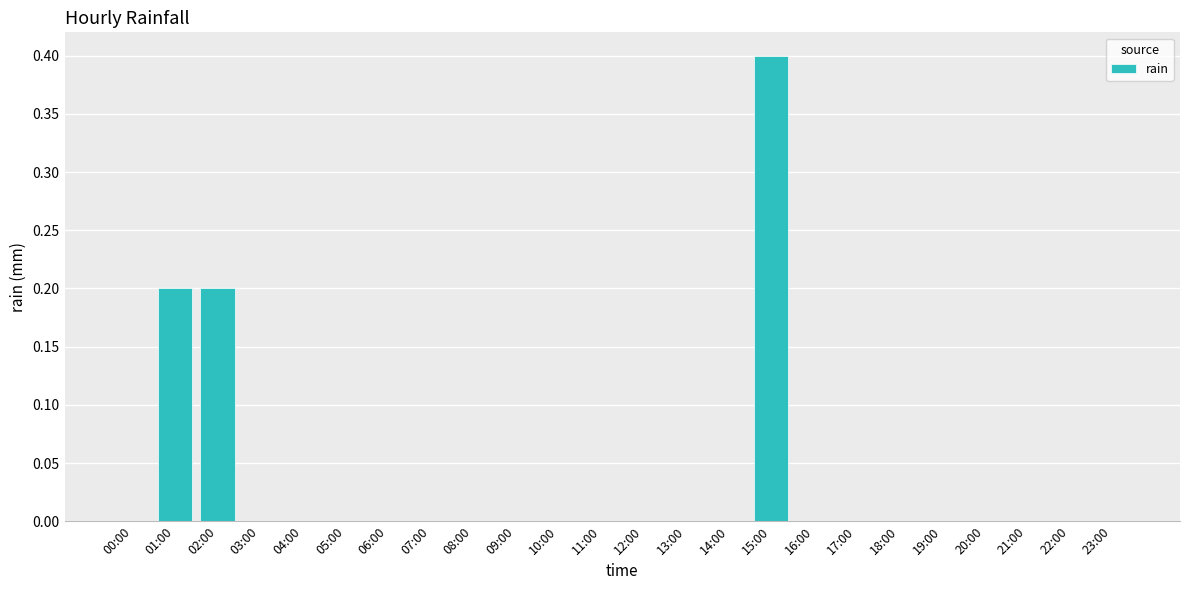

What is the maximum value shown in the chart?

0.4